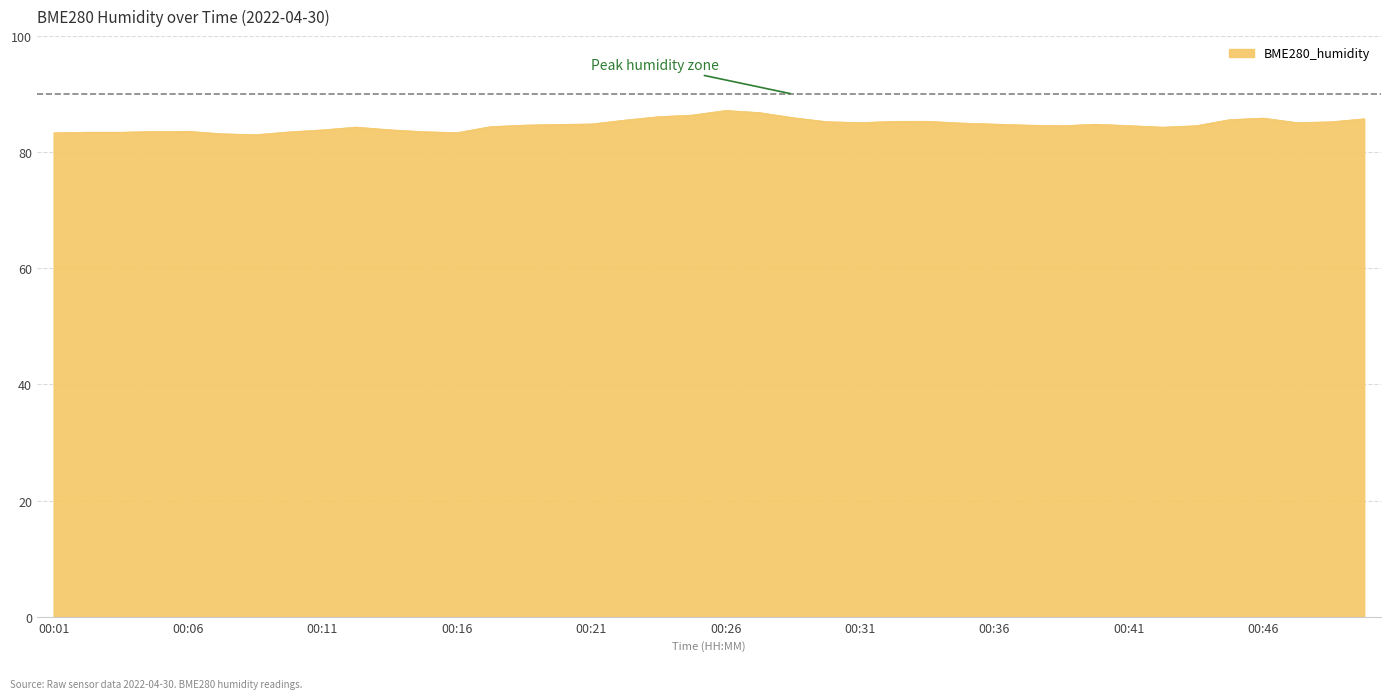

What is the difference between the maximum and minimum values?

4.2